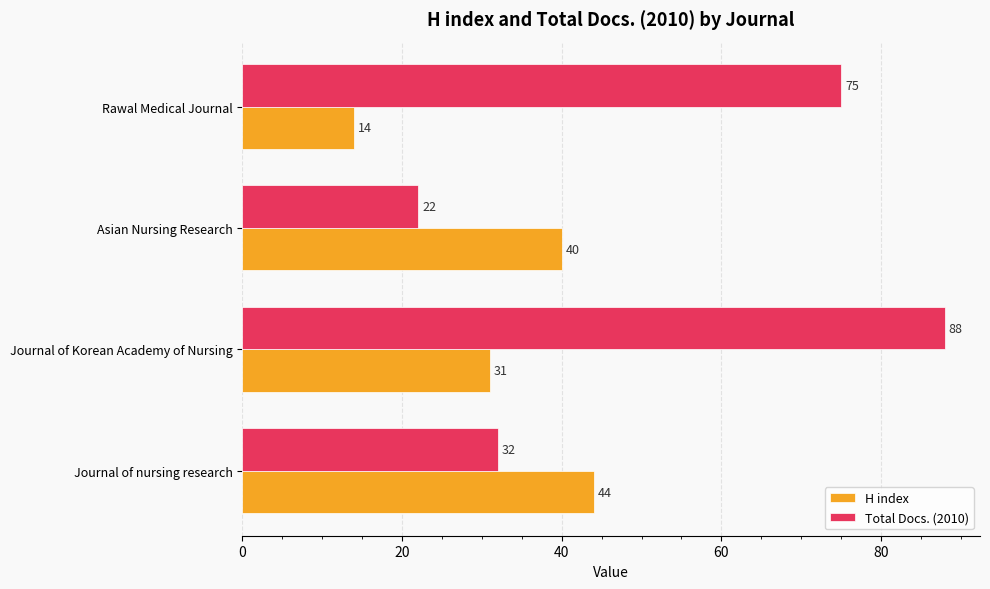

At which category is the sum across all series the highest?

Journal of Korean Academy of Nursing